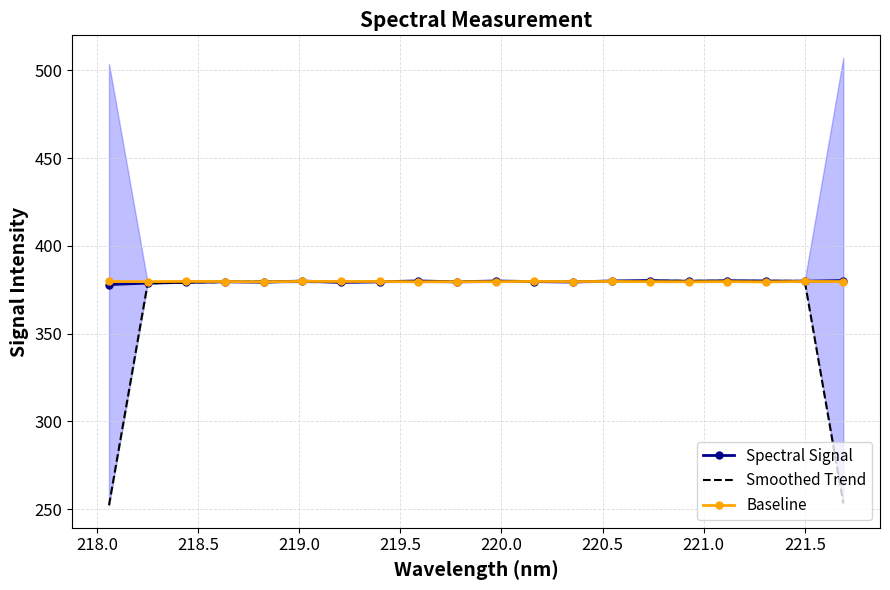

Where is the first local maximum for Spectral Signal?

219.0